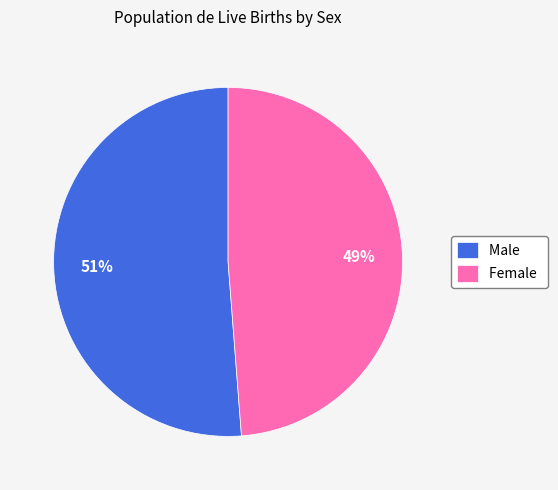

Which slice is the largest?

Male